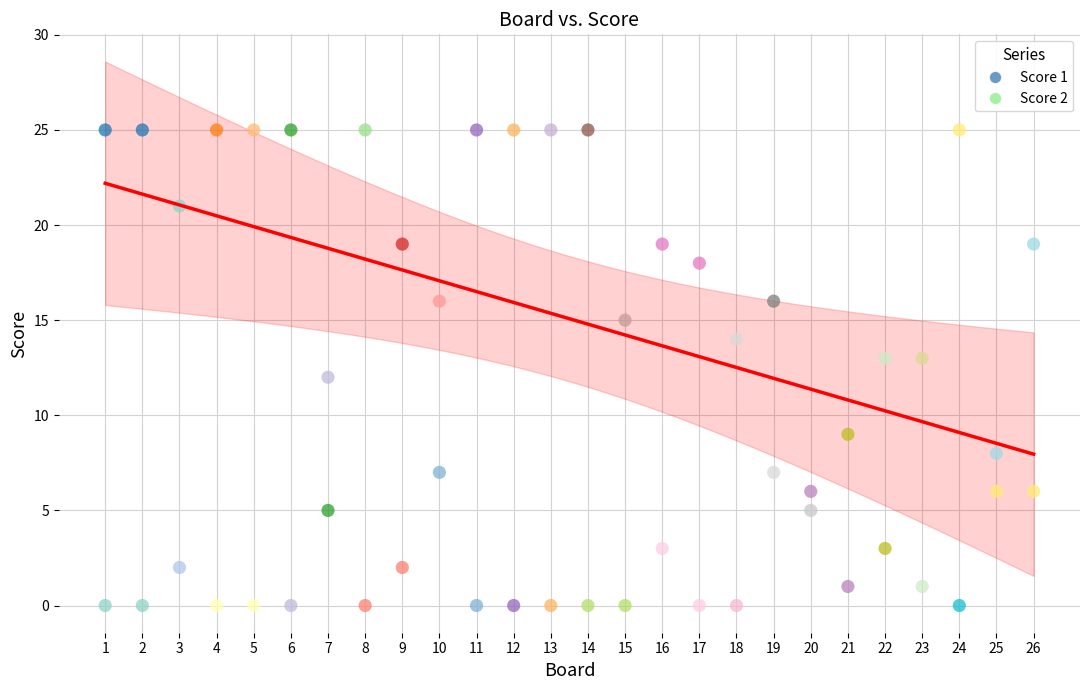

What is the X range (max minus min) for the scatter plot?

25